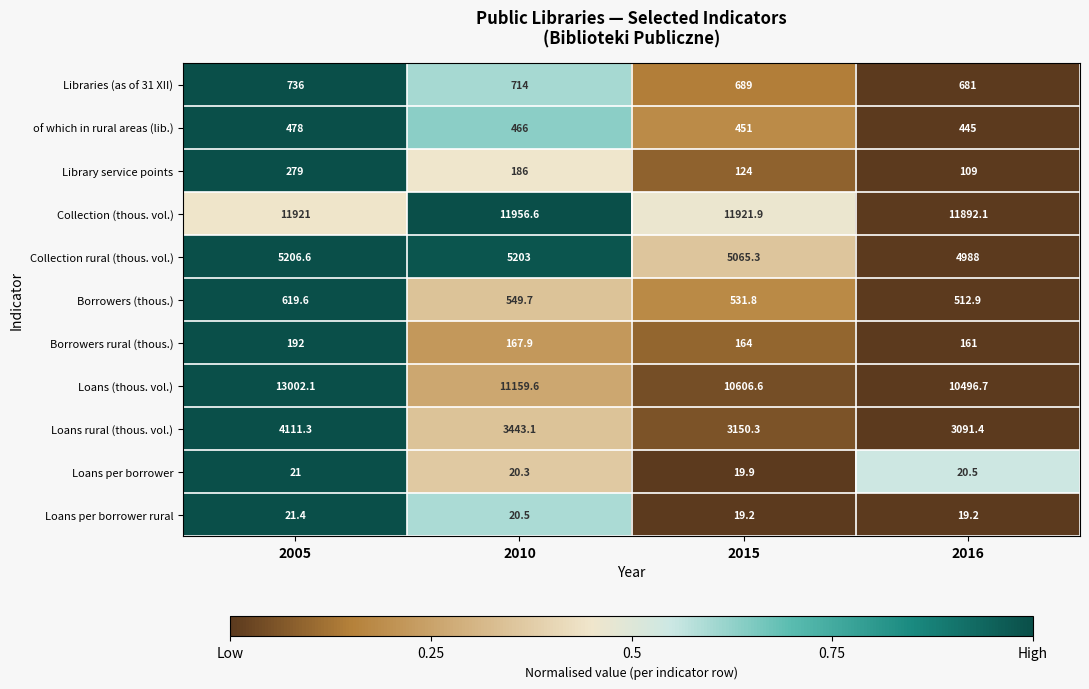

What is the greatest value displayed?

13002.1